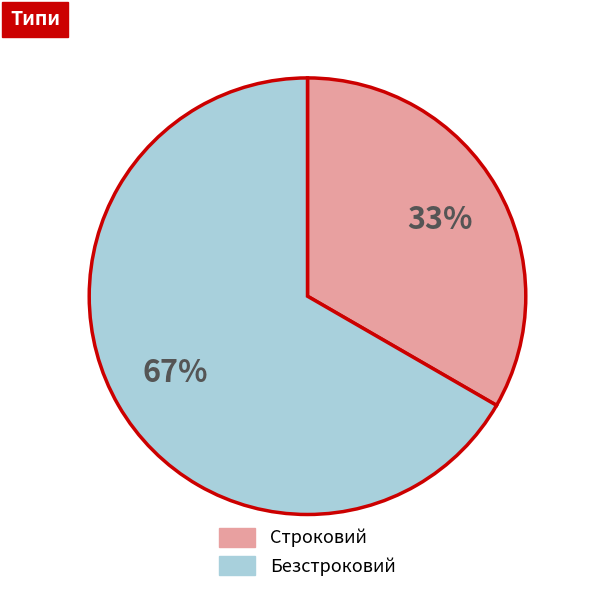

Is Безстроковий the majority of the pie?

Yes